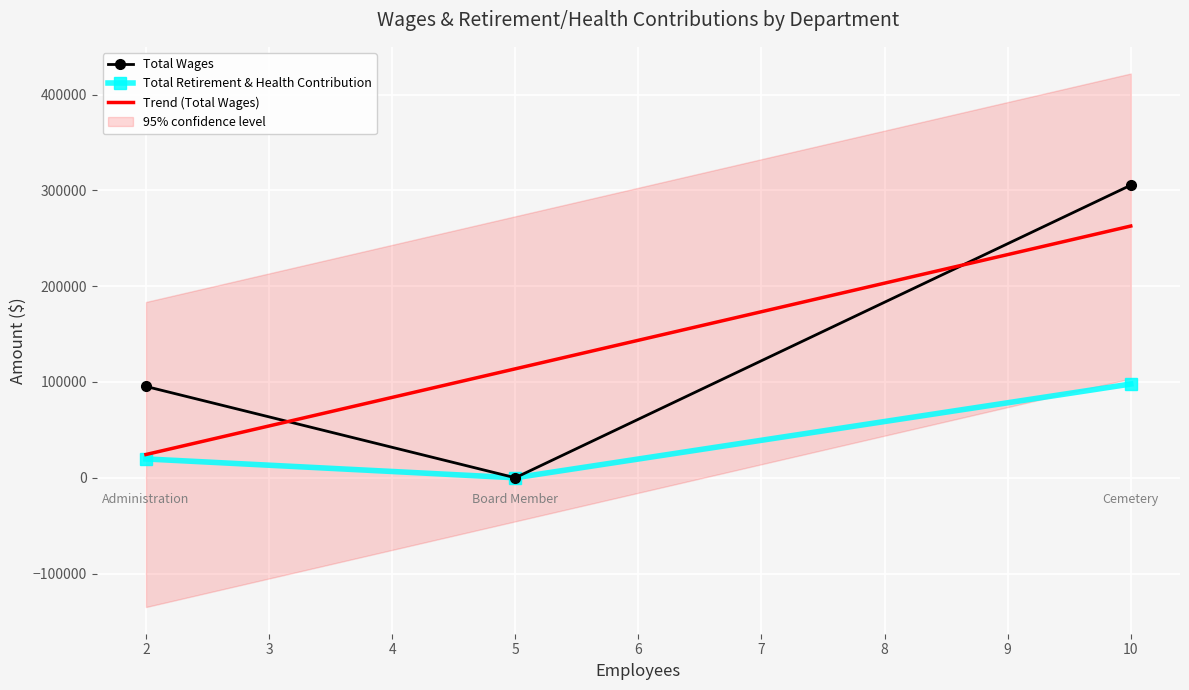

List the labels in order of Total Wages value, largest first.

10, 2, 5